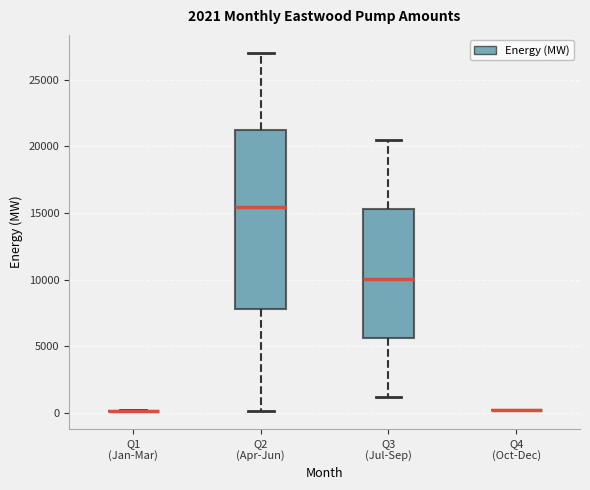

Which box is the tallest, from its lower edge to its upper edge?

Q2 (Apr-Jun)